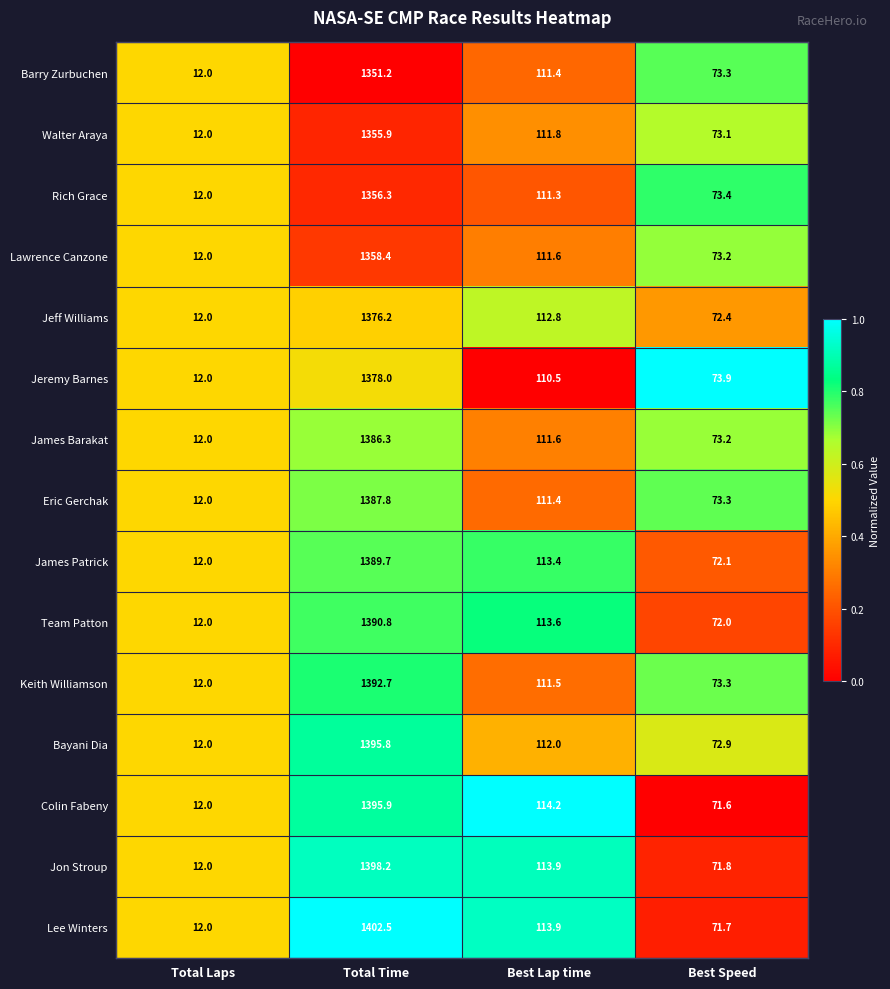

At which category is the sum across all series the highest?

Total Time